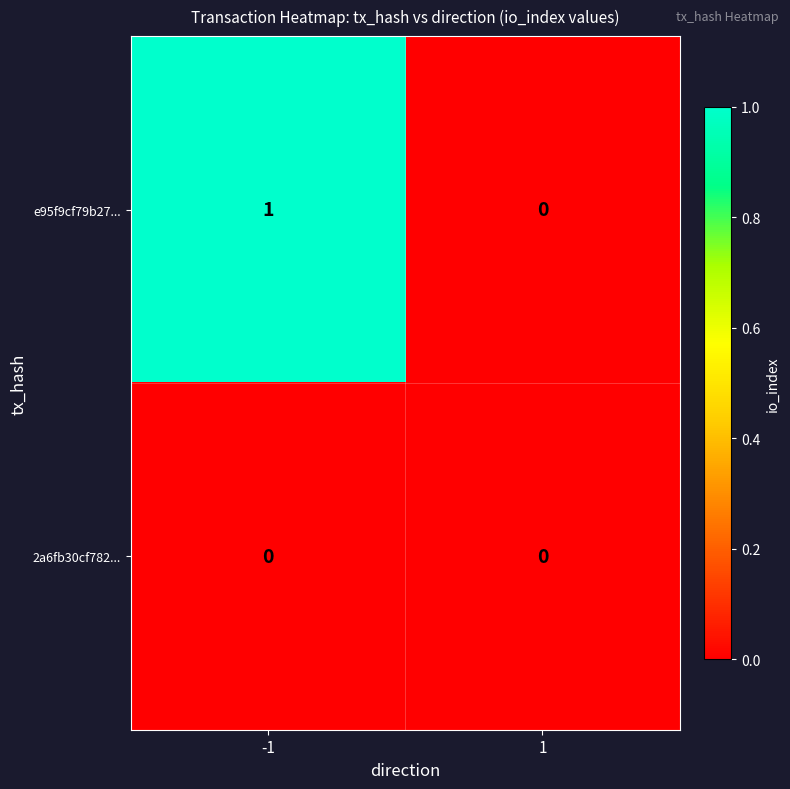

Which series has the widest spread of values?

e95f9cf79b27...